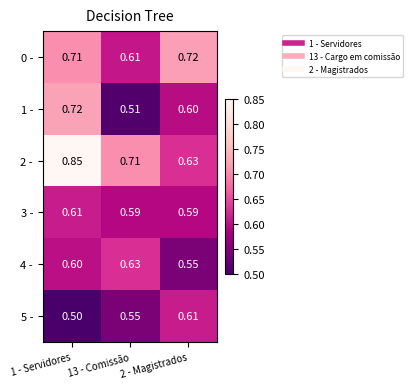

Is the value of 5 - at 1 - Servidores greater than the value of 2 - at 13 - Comissão?

No